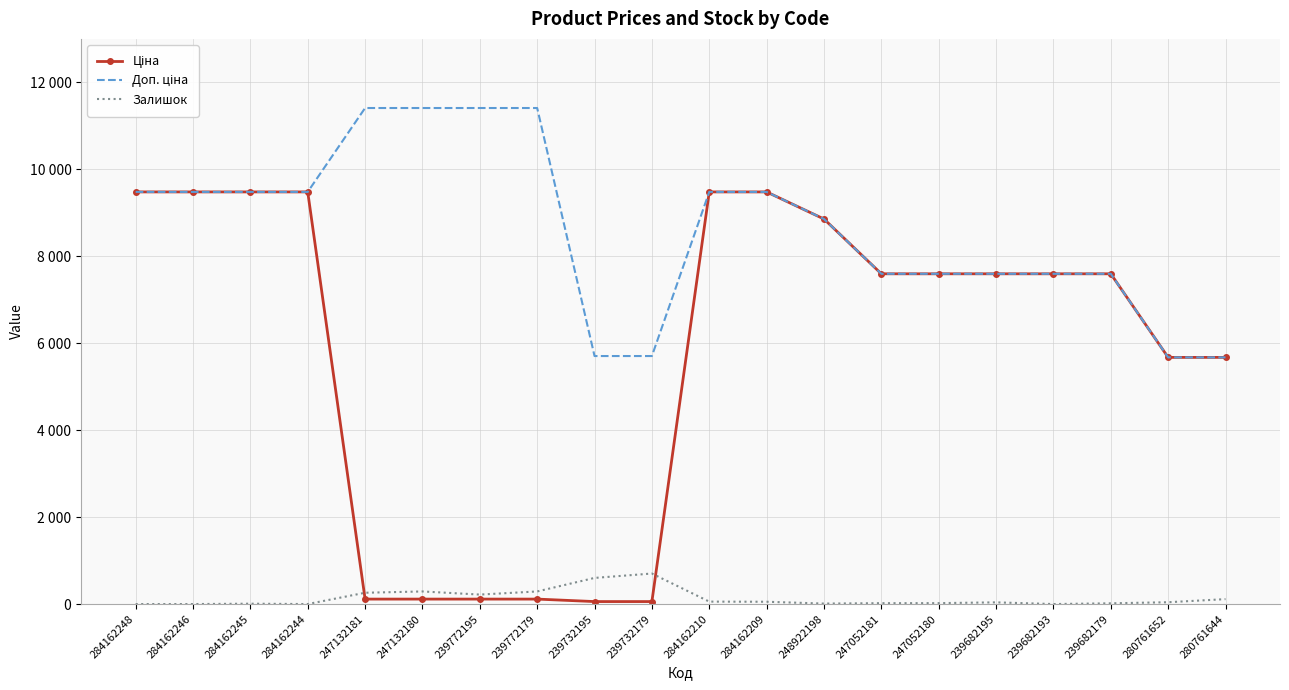

What is the sum of the Ціна values at 239772179 and 280761652?

5787.9